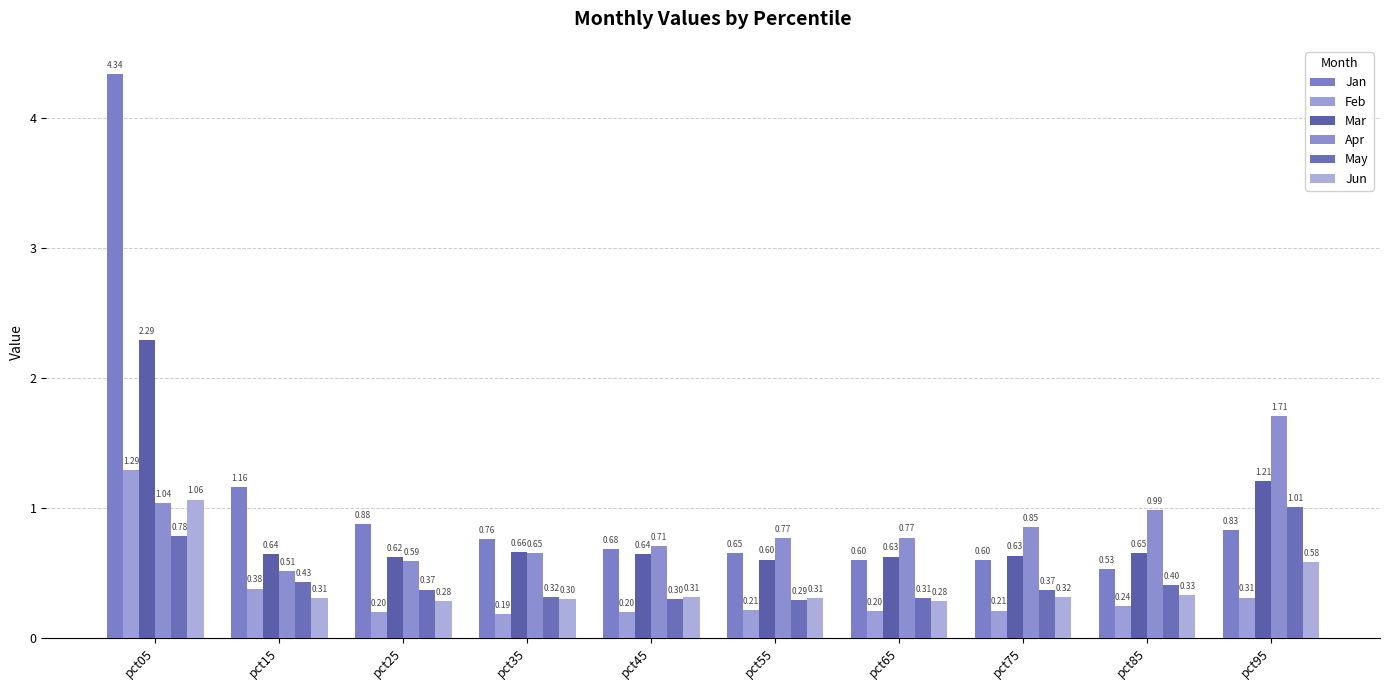

Where is Jan nearest to the value 2?

pct15